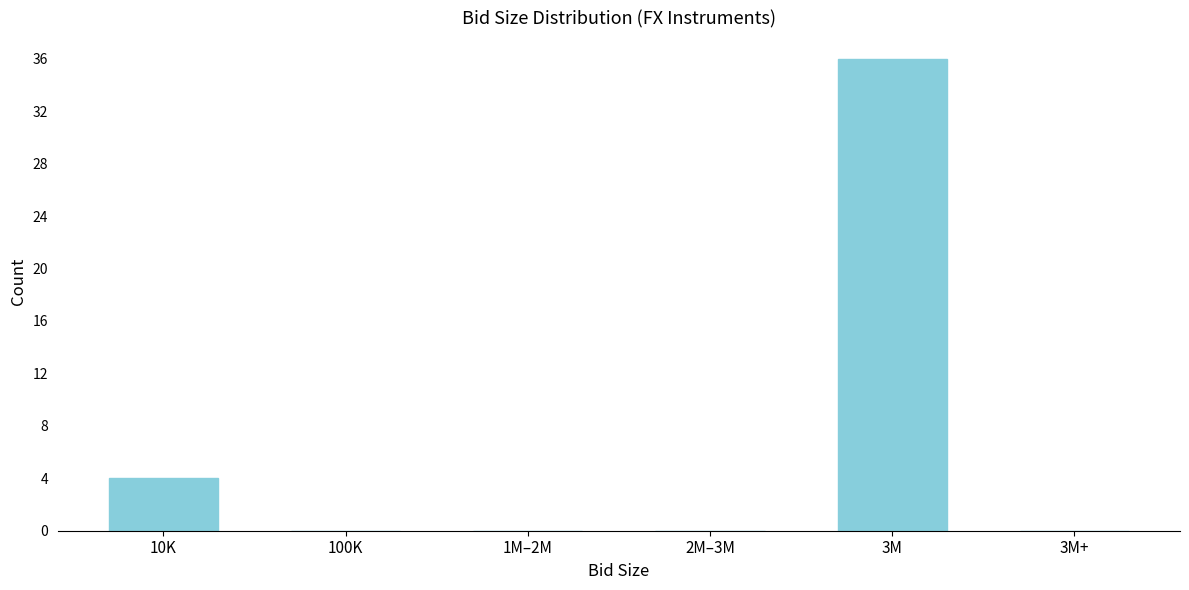

Reading left to right, what are all the values shown in this chart?

10K=4	100K=0	1M–2M=0	2M–3M=0	3M=36	3M+=0